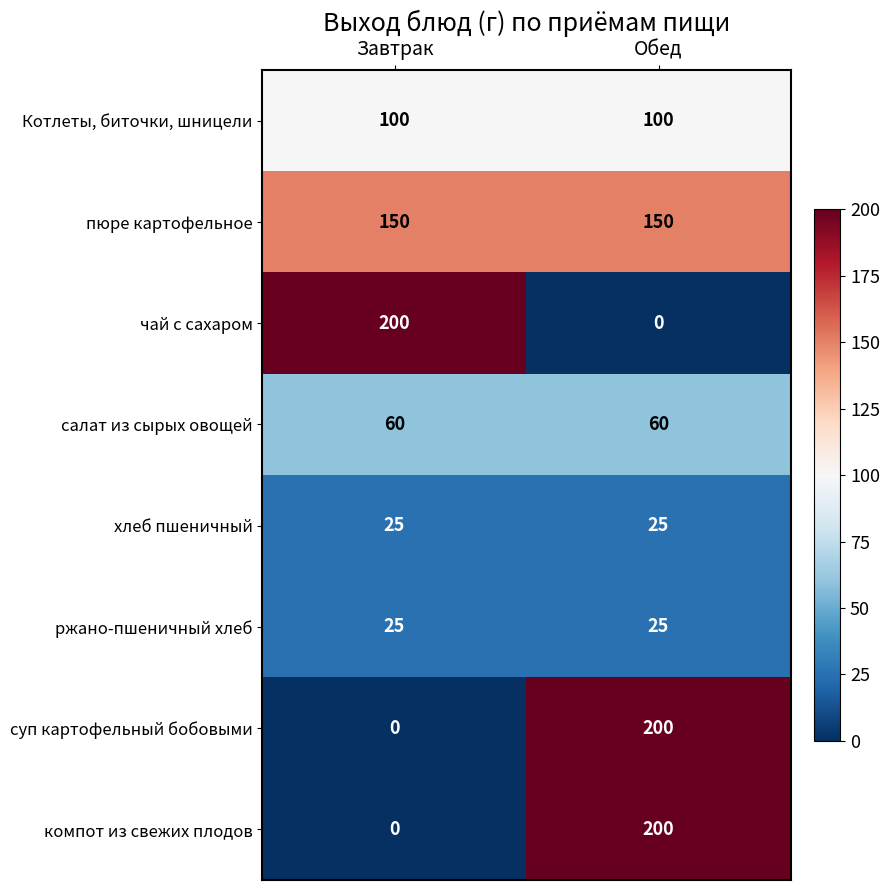

What is the difference between the highest and lowest values at Завтрак?

200